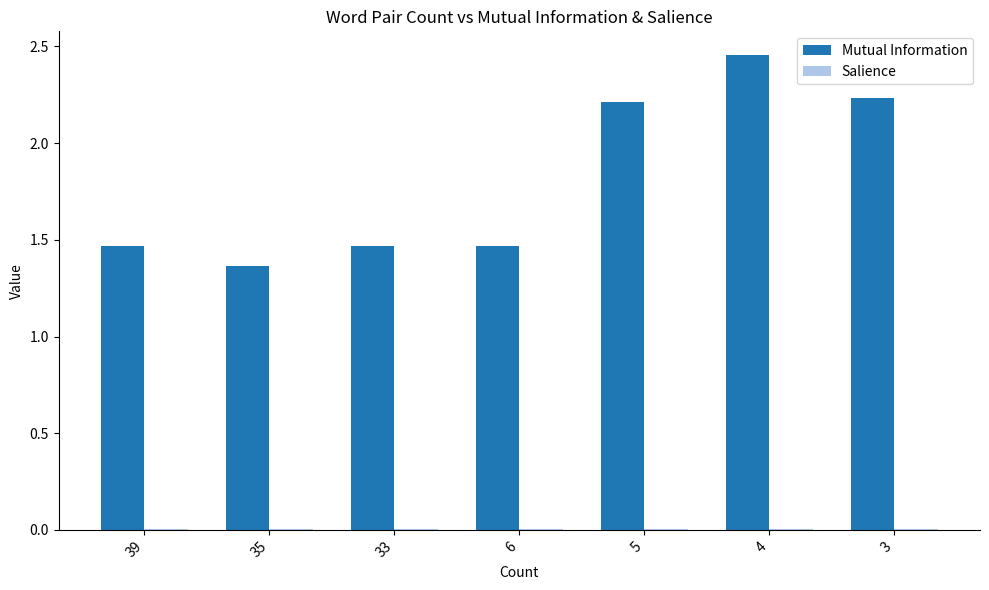

Which category has the highest value in the Mutual Information series?

4